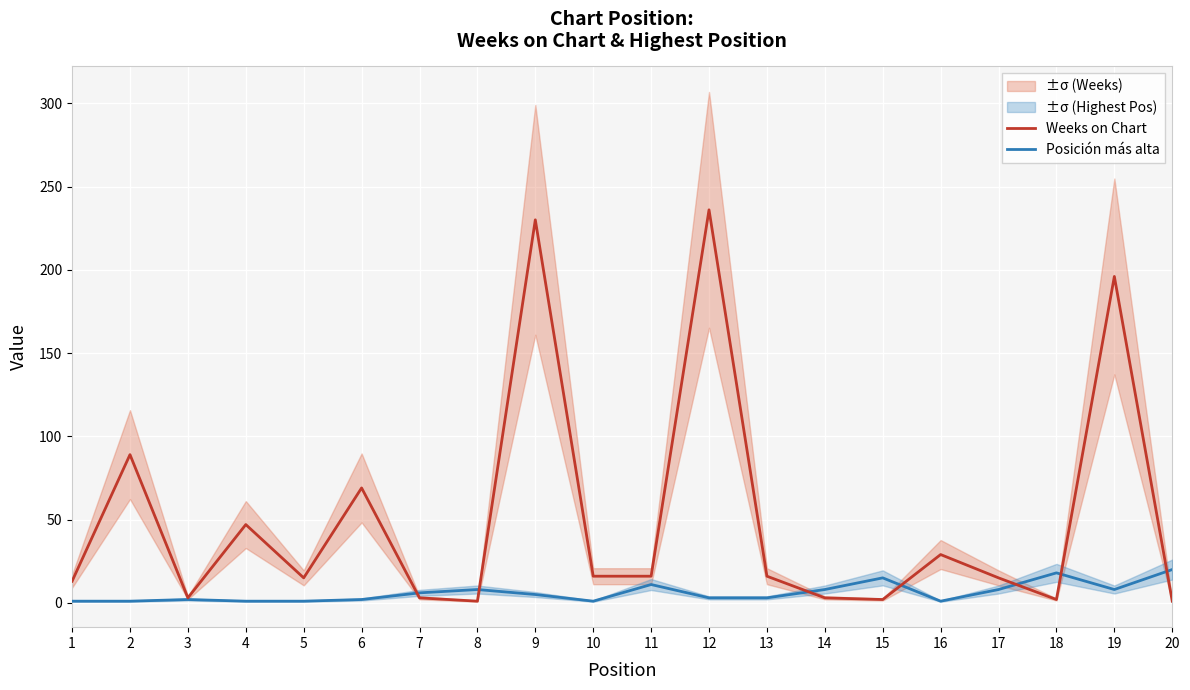

Reading left to right, list all the values displayed in this chart.

Weeks on Chart: 1=13	2=89	3=3	4=47	5=15	6=69	7=3	8=1	9=230	10=16	11=16	12=236	13=16	14=3	15=2	16=29	17=15	18=2	19=196	20=1
Posición más alta: 1=1	2=1	3=2	4=1	5=1	6=2	7=6	8=8	9=5	10=1	11=11	12=3	13=3	14=8	15=15	16=1	17=8	18=18	19=8	20=20